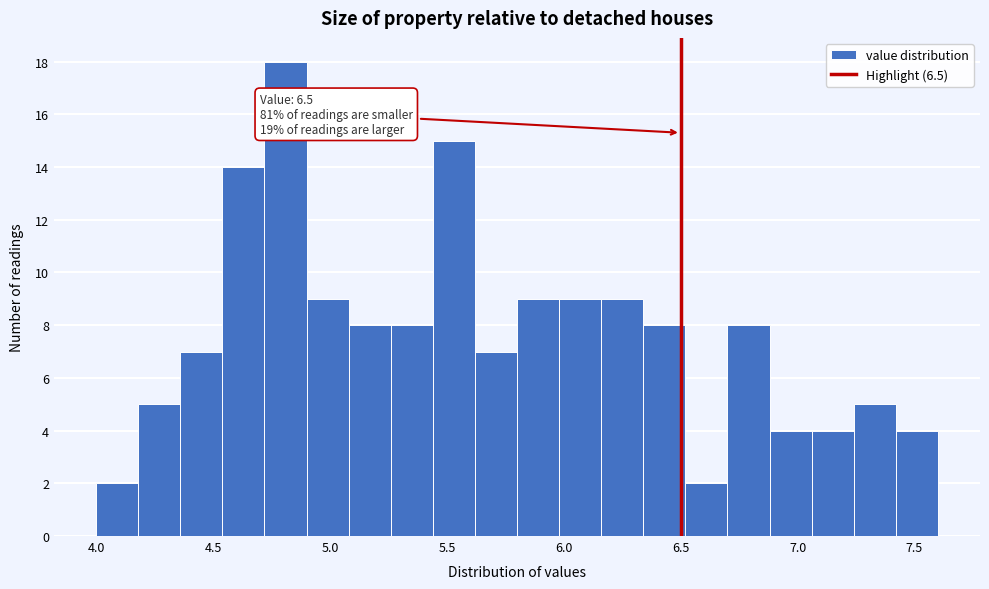

Read against the x-axis, roughly where is the centre of the tallest bar?

4.80